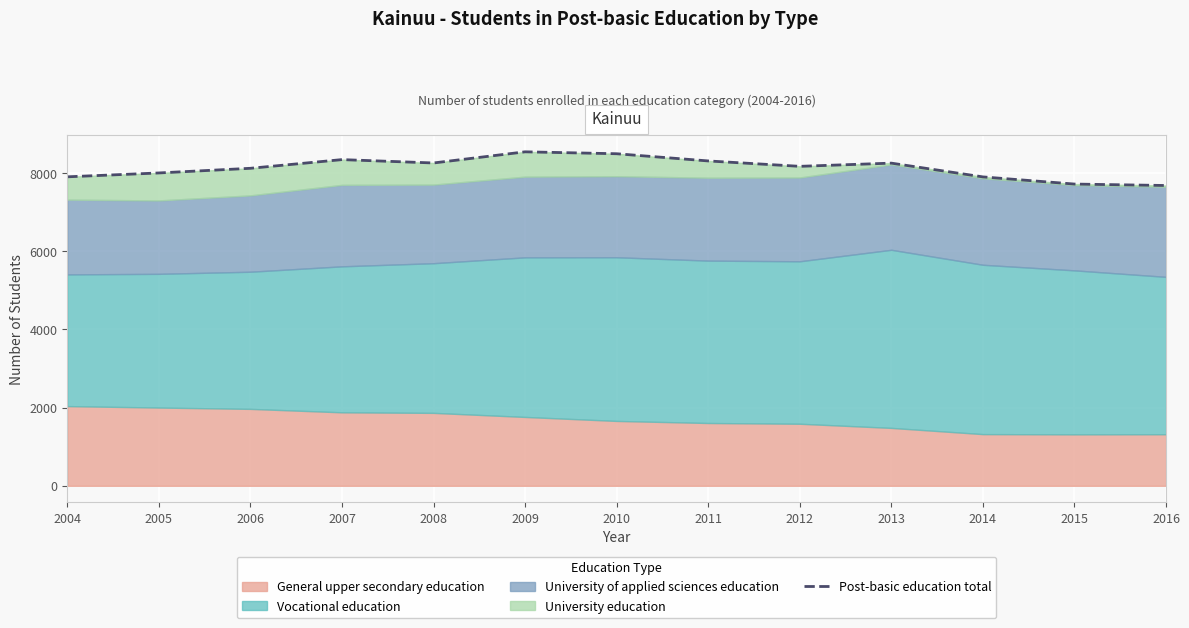

What is the minimum value shown in the chart?

7676